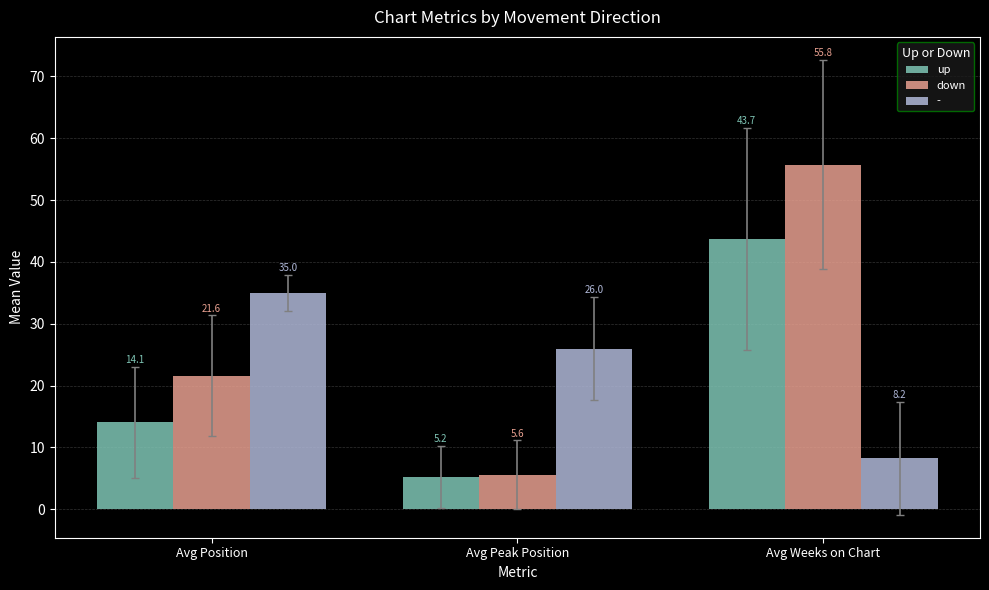

How many data points does each series have?

3